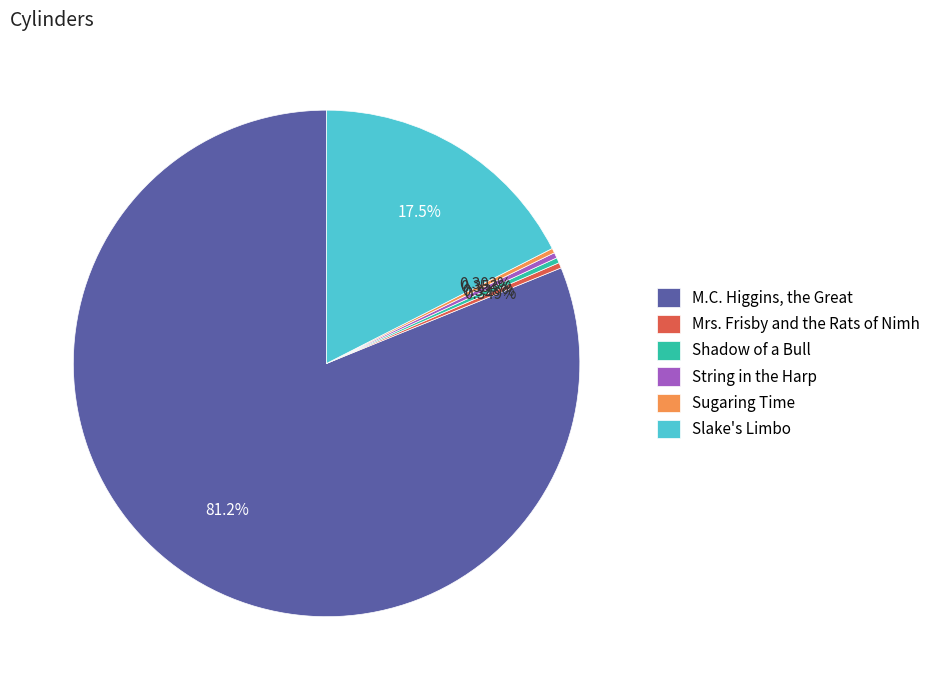

To the nearest percent, what is the average slice percentage?

17%